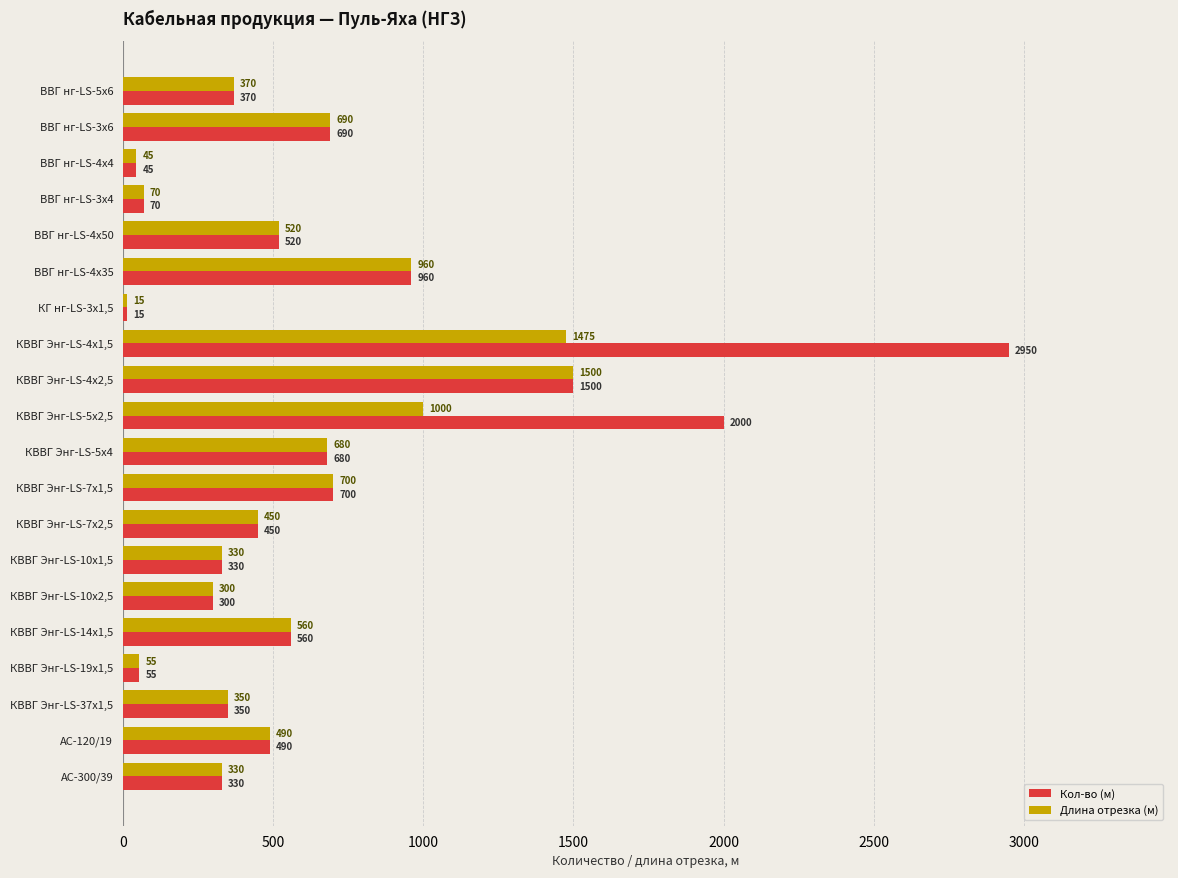

What is the difference between the maximum and minimum values in the Кол-во (м) series?

2935